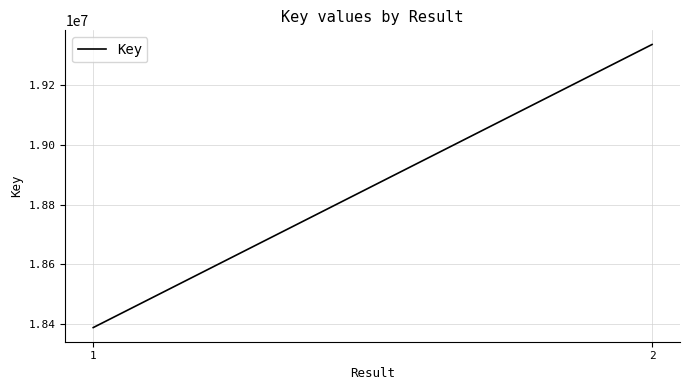

List the labels in order of value, largest first.

2, 1